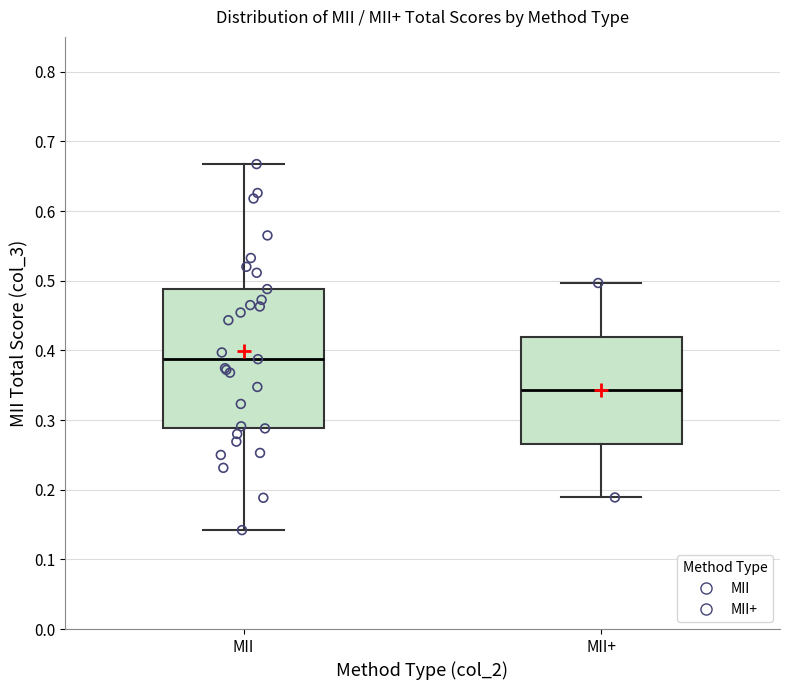

Comparing the boxes themselves (not the whiskers), which one is the tallest?

MII